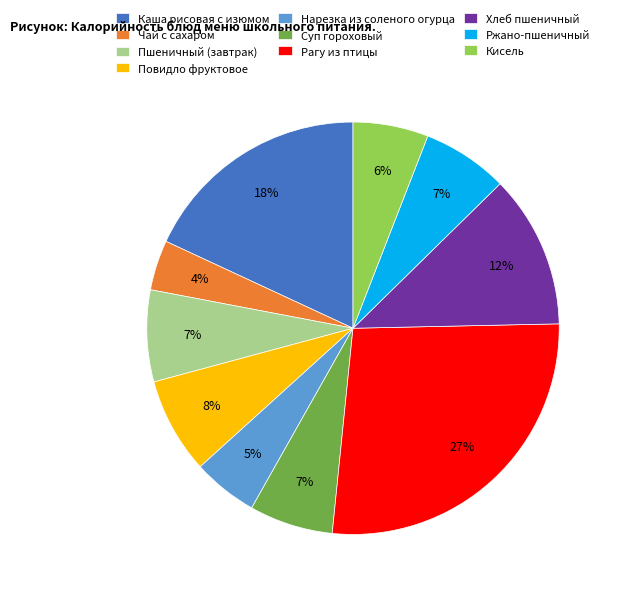

Which category has the smallest portion of the pie?

Чай с сахаром